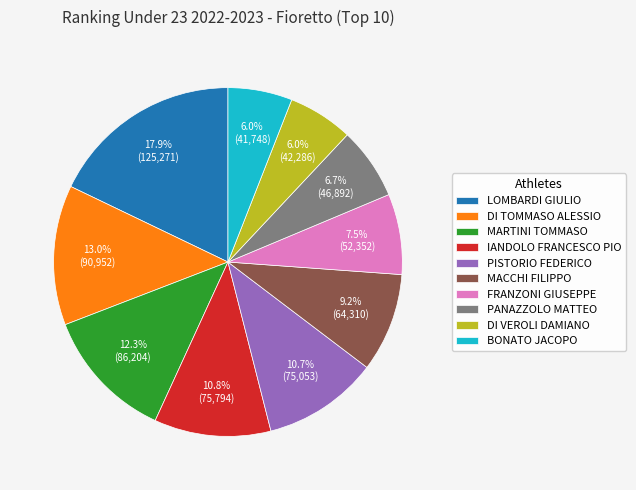

Is there any slice that represents more than half of the pie?

No